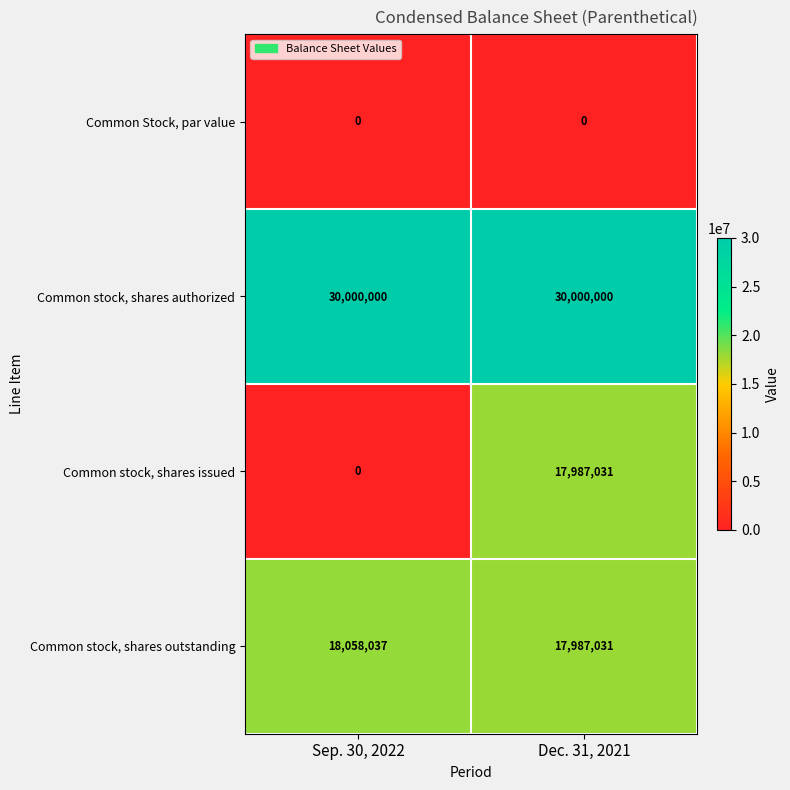

Reading right to left, list all the values displayed in this chart.

Common Stock, par value: 0	0
Common stock, shares authorized: 30000000	30000000
Common stock, shares issued: 17987031	0
Common stock, shares outstanding: 17987031	18058037